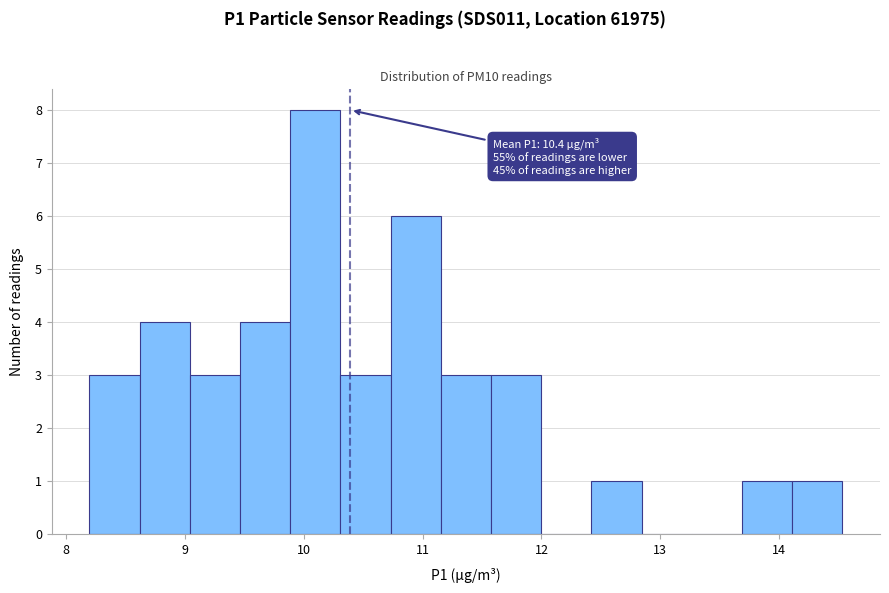

Which range on the x-axis has the tallest bar?

9.9 to 10.3